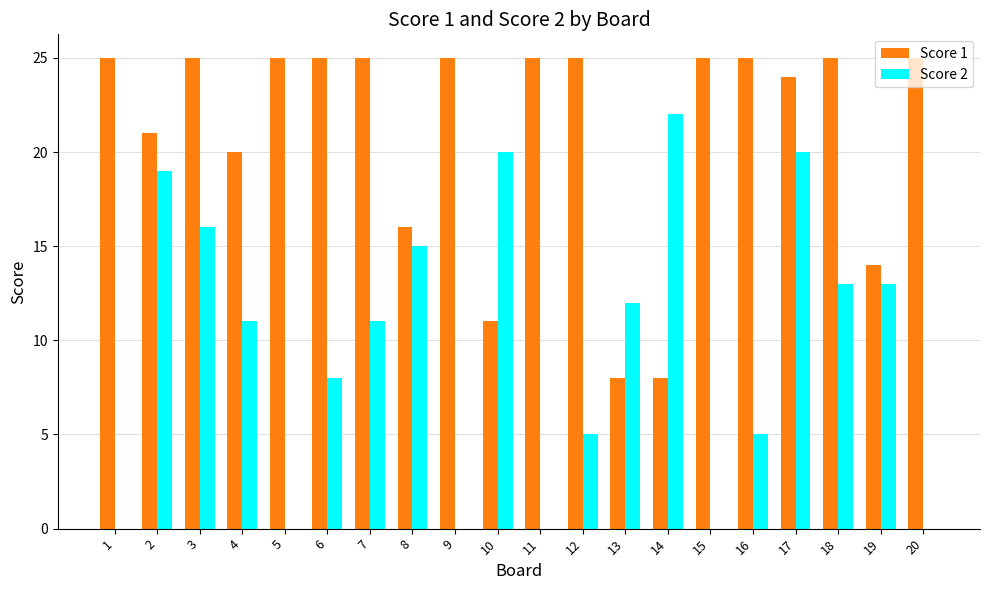

The Score 2 series shows -11 at 1. True or false?

False